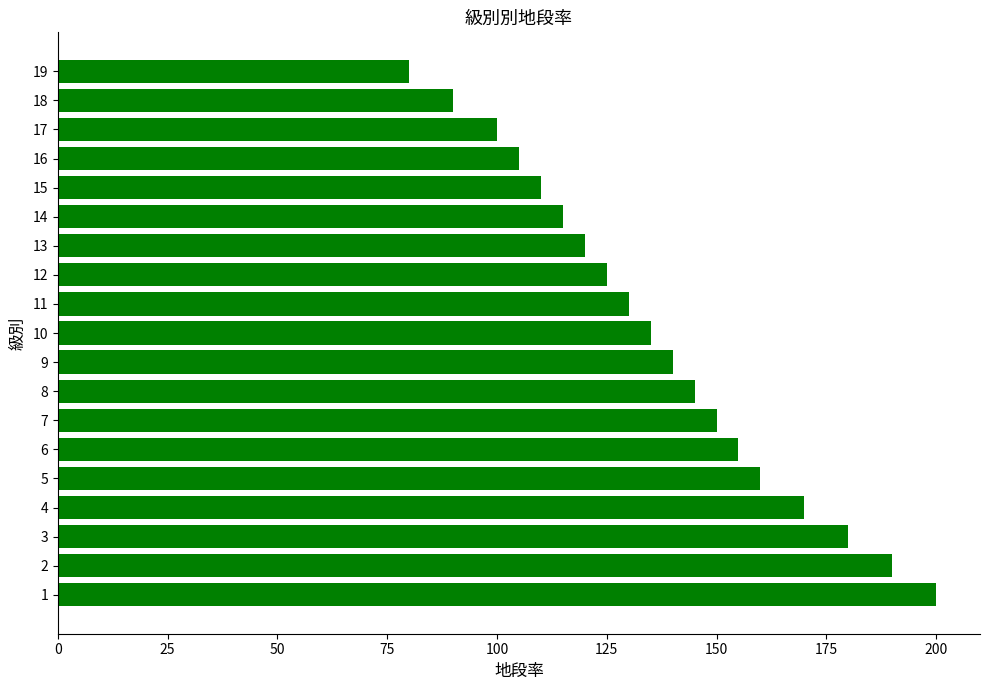

Does the chart contain any negative values?

No